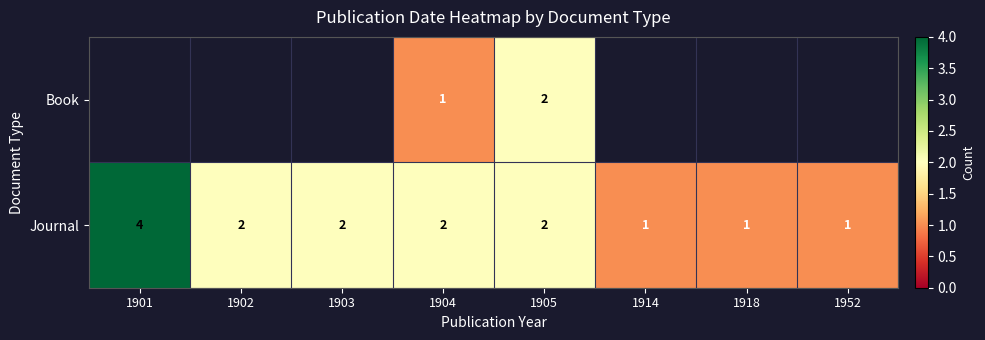

How many data points does each series have?

8